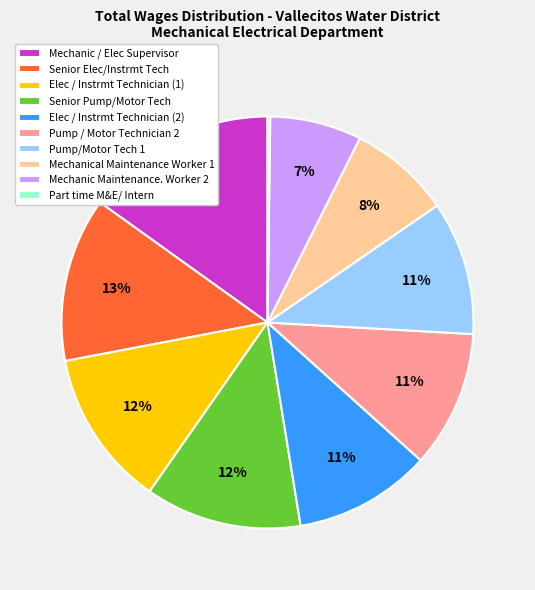

Does any single category account for the majority?

No